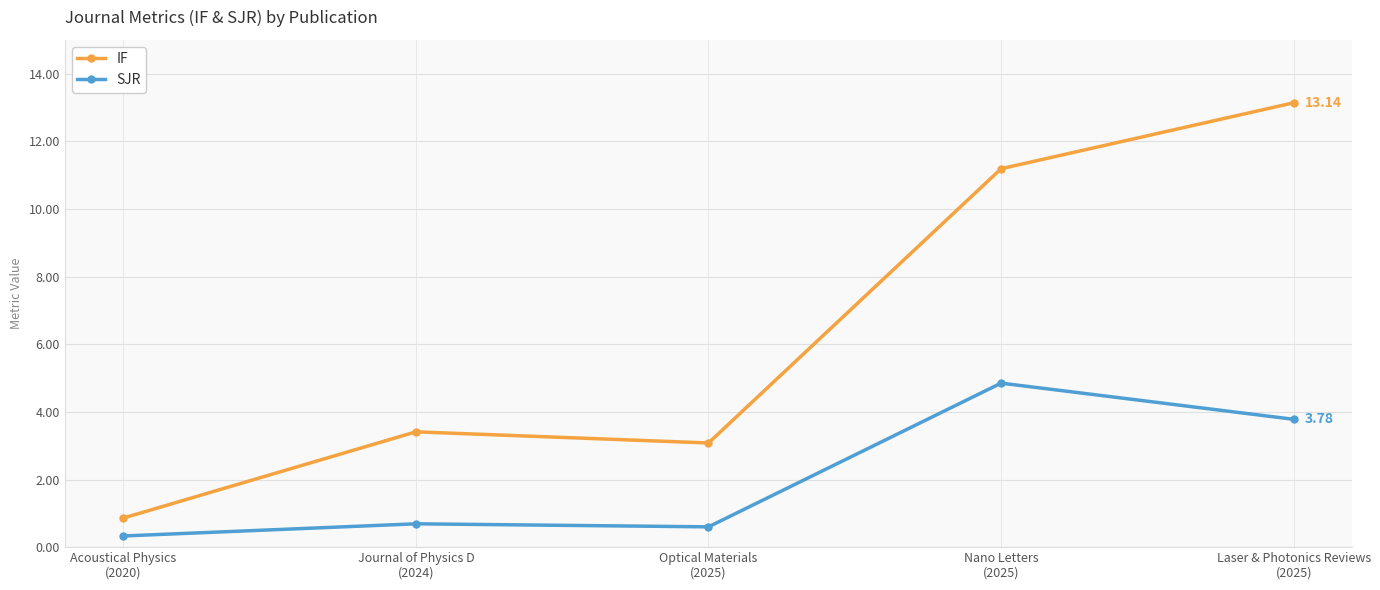

Which series has the widest spread of values?

IF